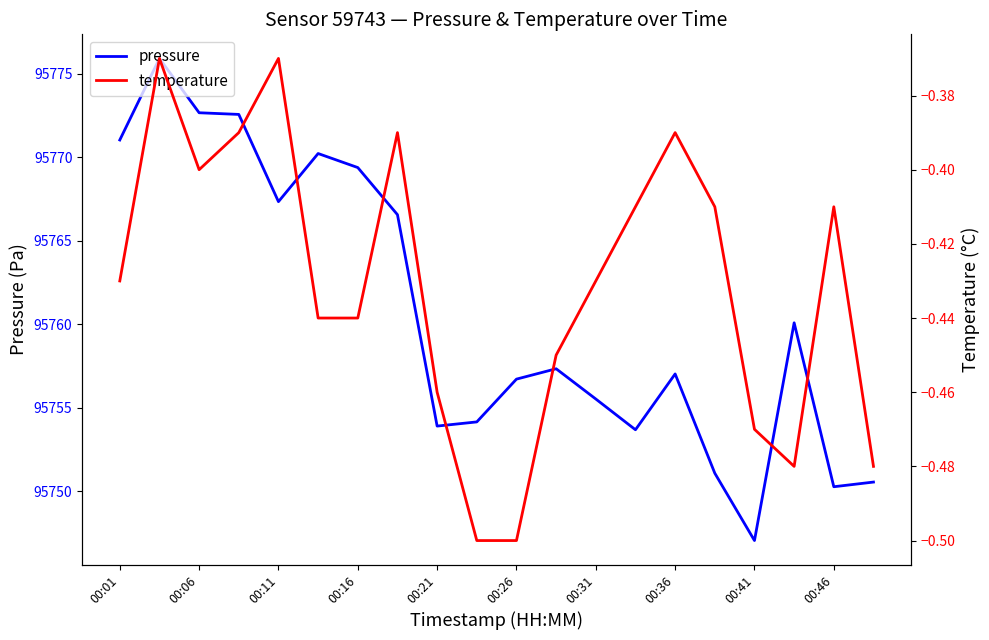

Is it true that pressure equals 20521.7 at 00:21?

False